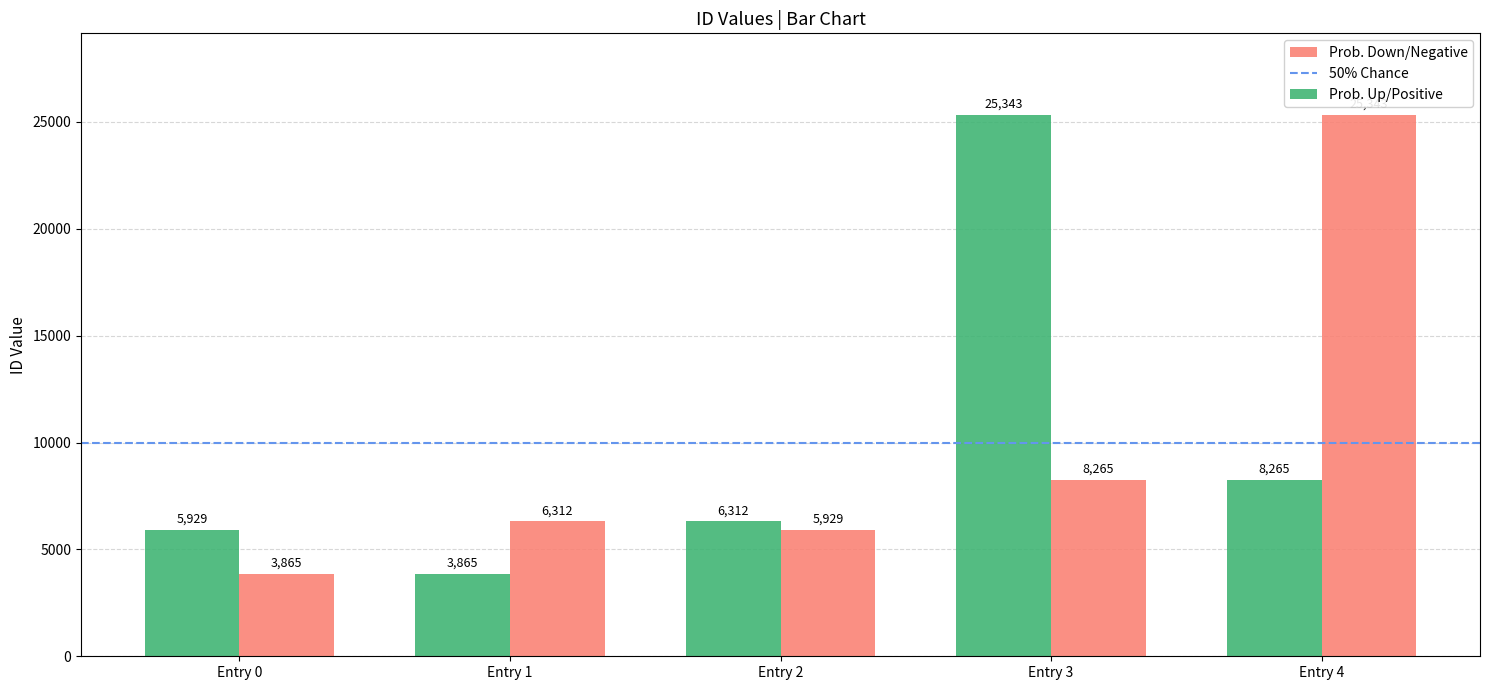

What is the total value across all series at Entry 4?

33608